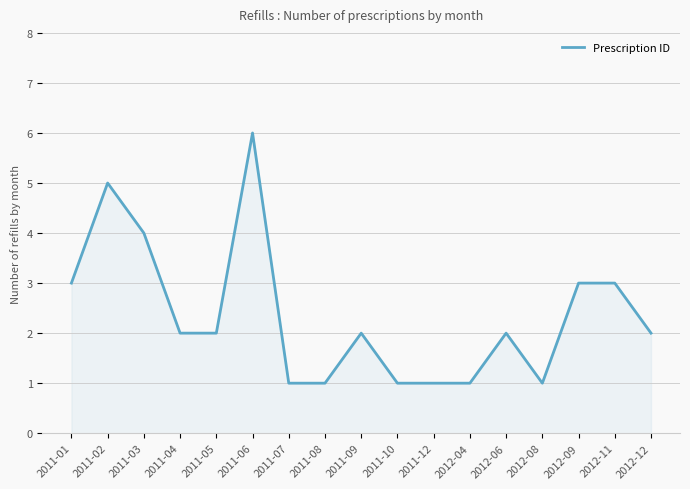

The chart shows a value of 5 at 2011-02. True or false?

True